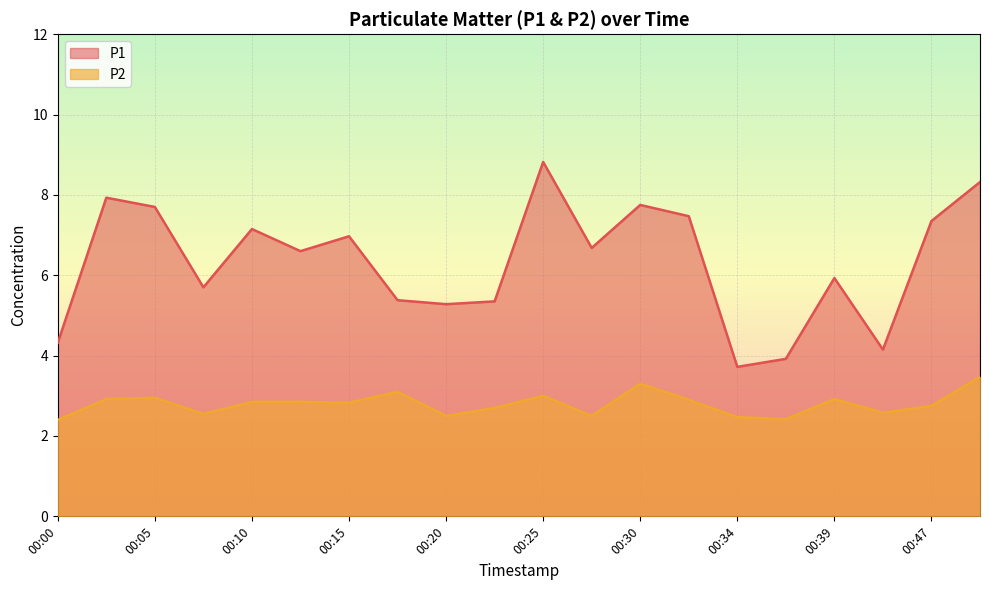

How many interior local valleys does the P1 series have?

6